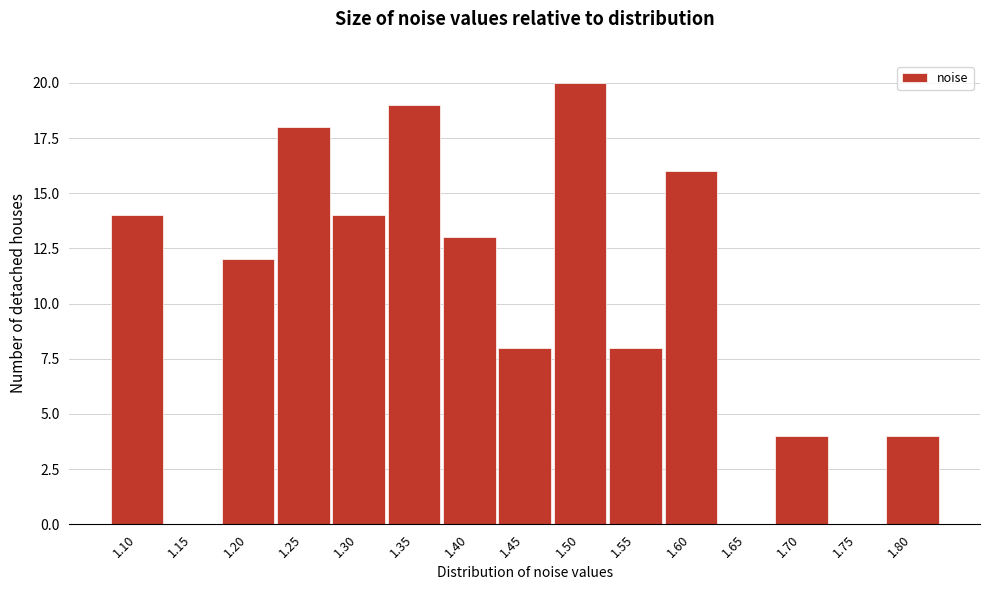

Reading left to right, transcribe all the data shown in this chart.

1.10=14	1.15=0	1.20=12	1.25=18	1.30=14	1.35=19	1.40=13	1.45=8	1.50=20	1.55=8	1.60=16	1.65=0	1.70=4	1.75=0	1.80=4